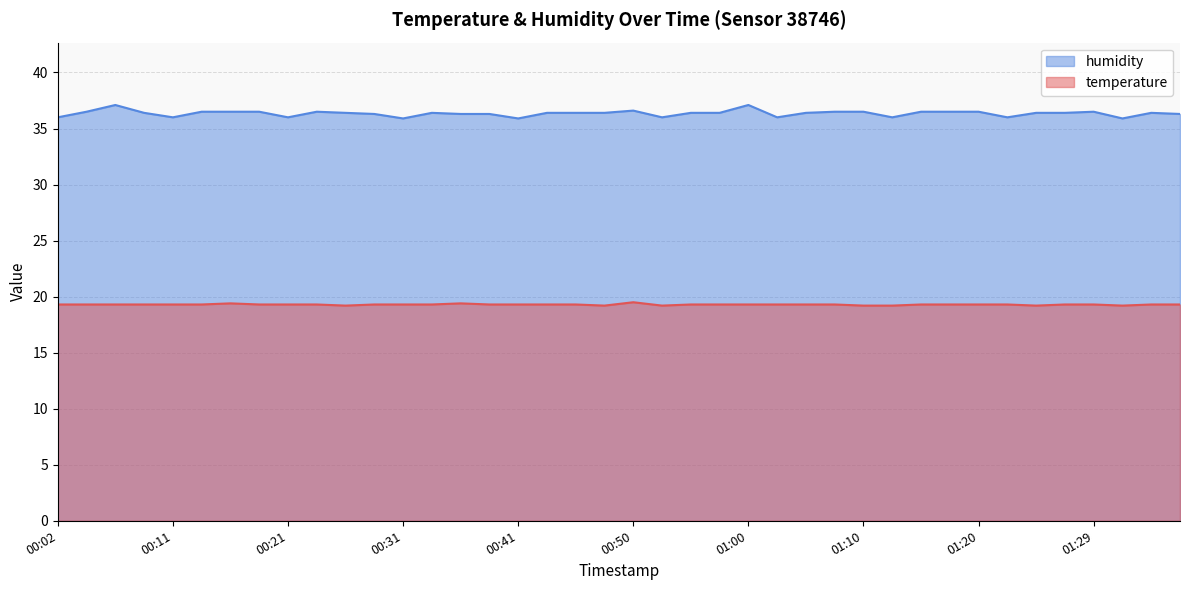

The temperature series shows 30.3 at 01:24. True or false?

False